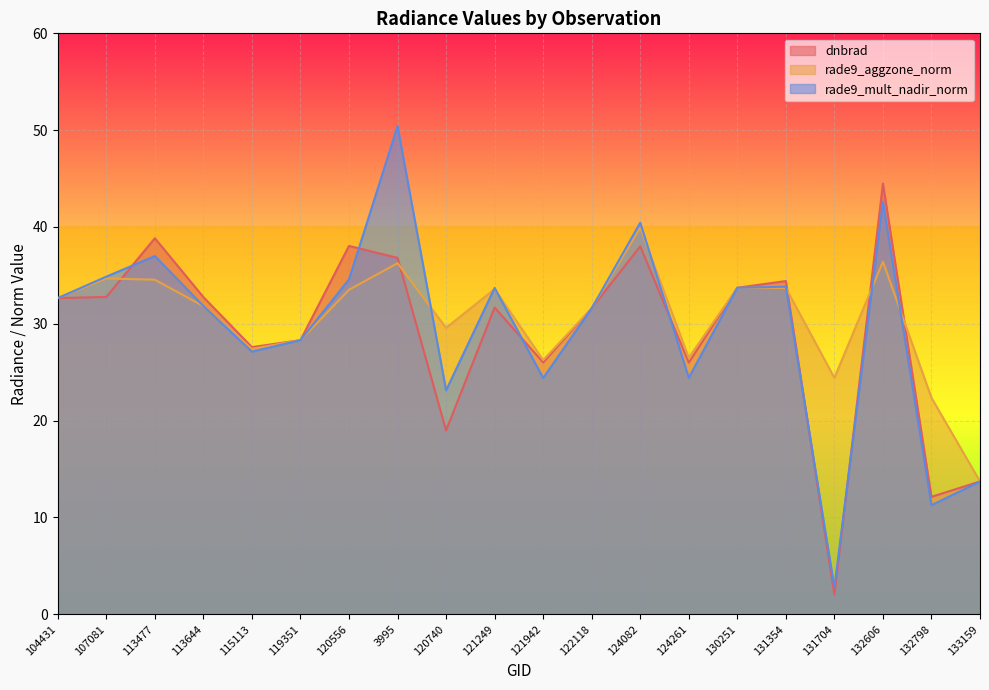

Where does the dnbrad series first go above 32?

104431